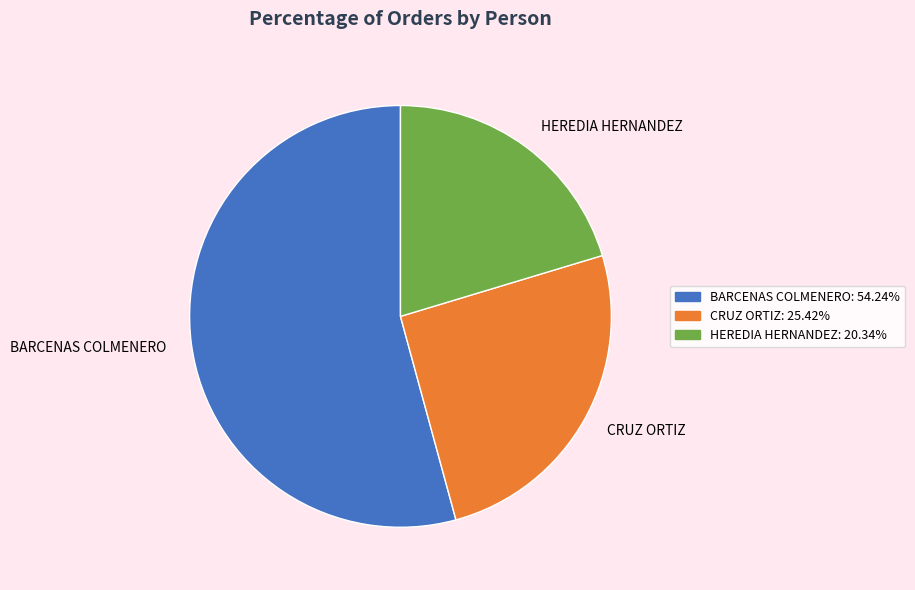

Between HEREDIA HERNANDEZ and CRUZ ORTIZ, which is larger?

CRUZ ORTIZ